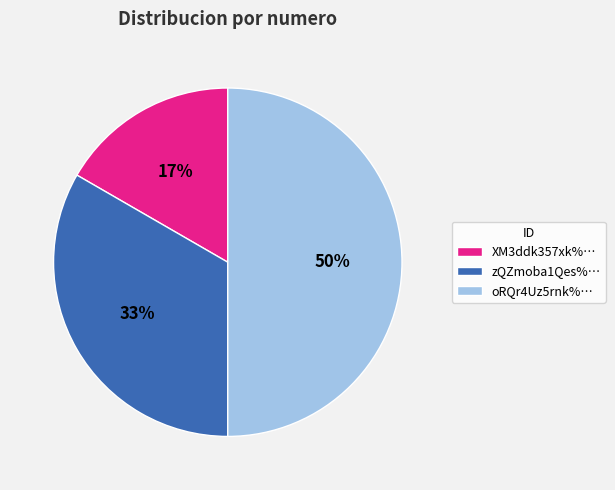

Which has a higher value, oRQr4Uz5rnk%… or XM3ddk357xk%…?

oRQr4Uz5rnk%…